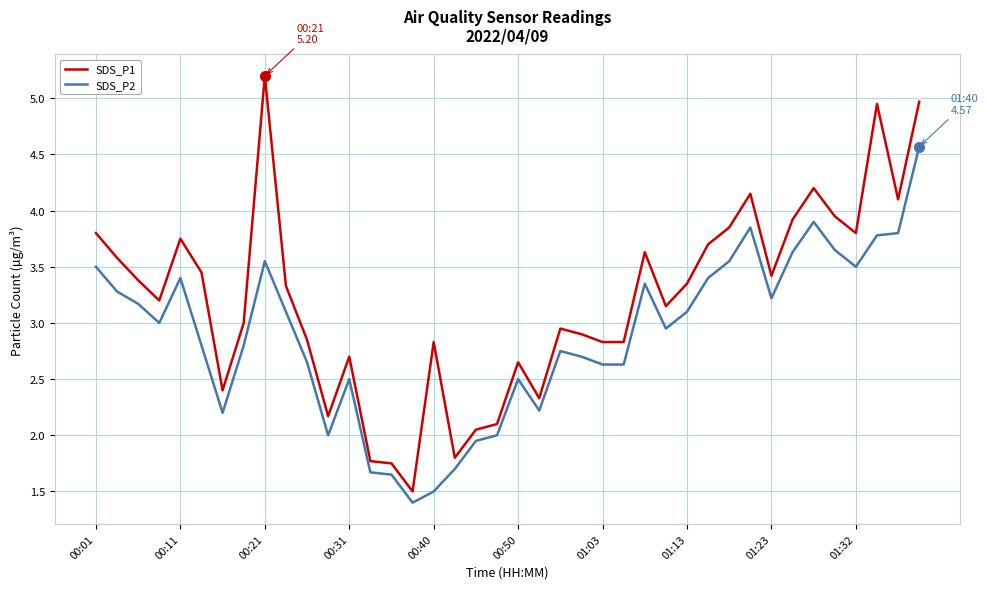

Which series has the widest spread of values?

SDS_P1